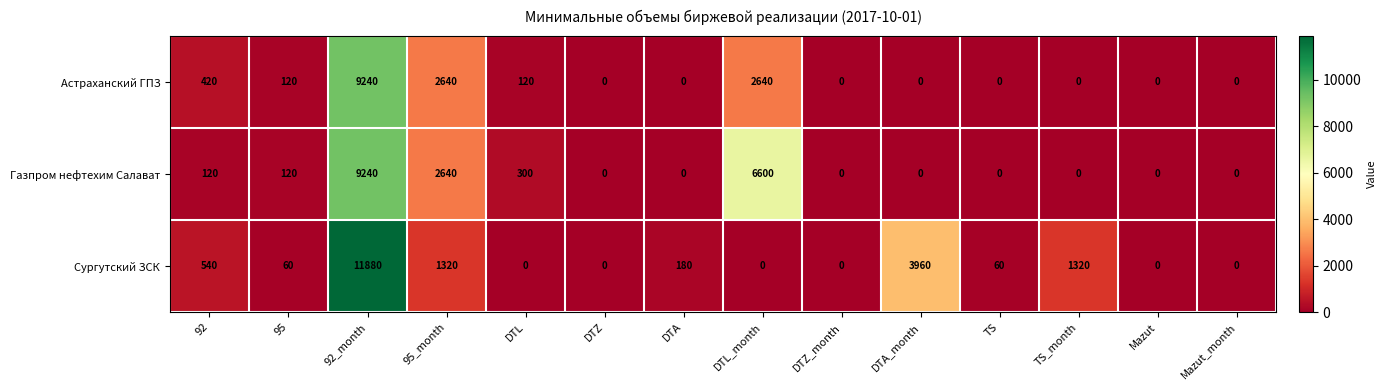

At how many categories does at least one series exceed 11208?

1